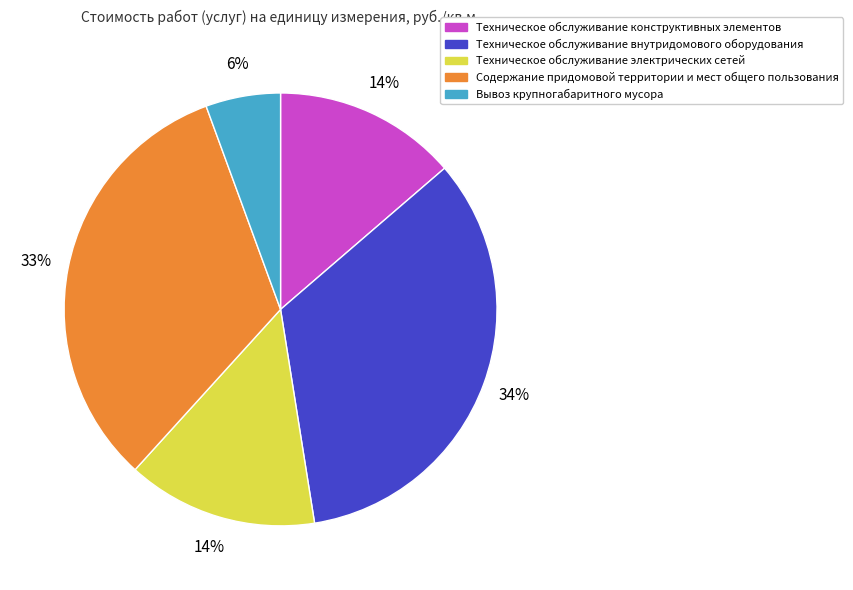

To the nearest percent, what percentage of the pie is Вывоз крупногабаритного мусора?

6%